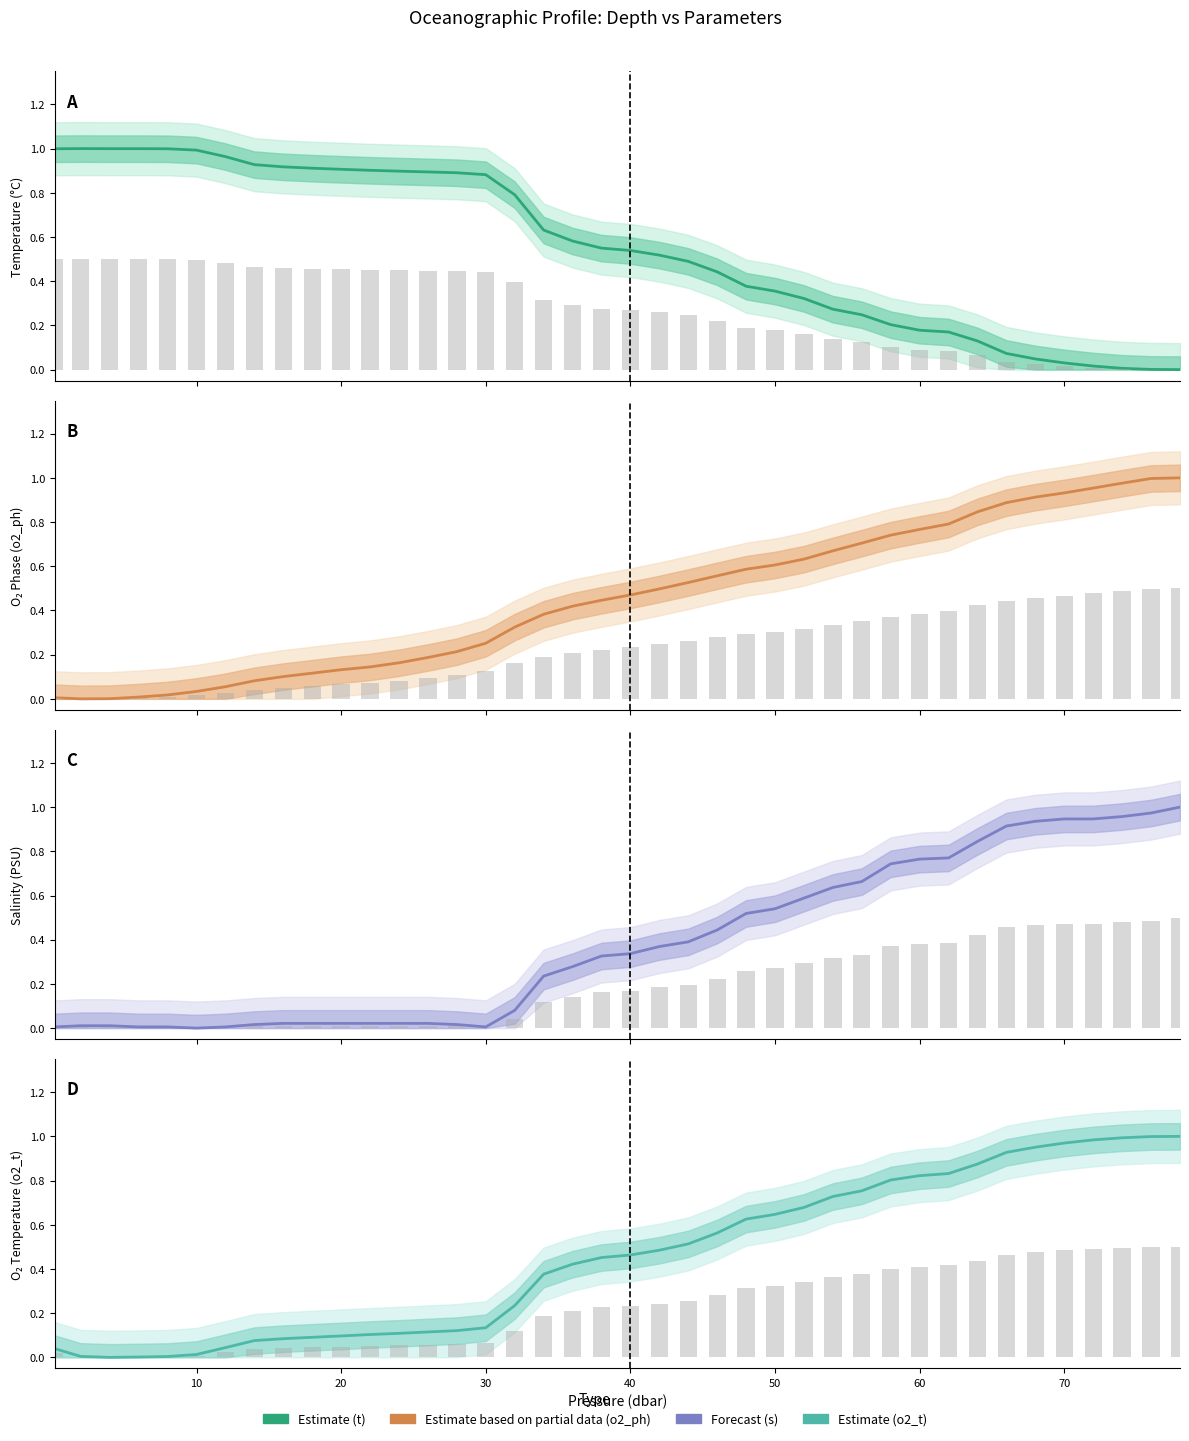

What are all the series names shown in the legend?

t, s, o2_t, o2_ph